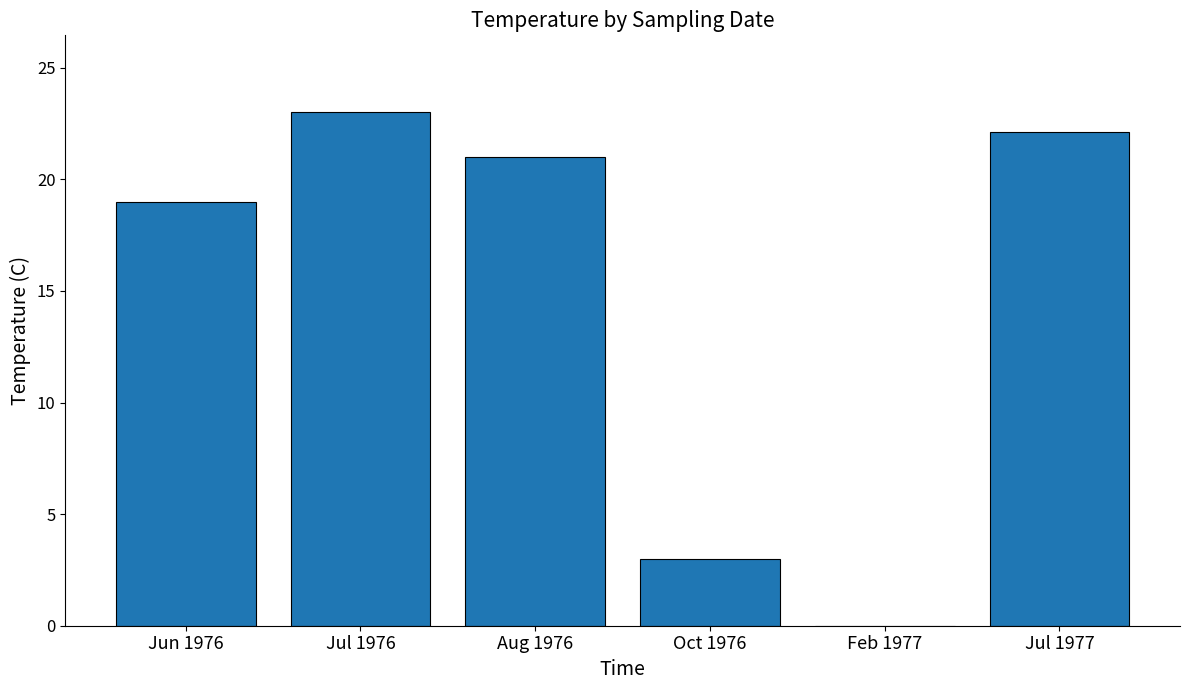

What is the approximate value at Jul 1976?

23.0